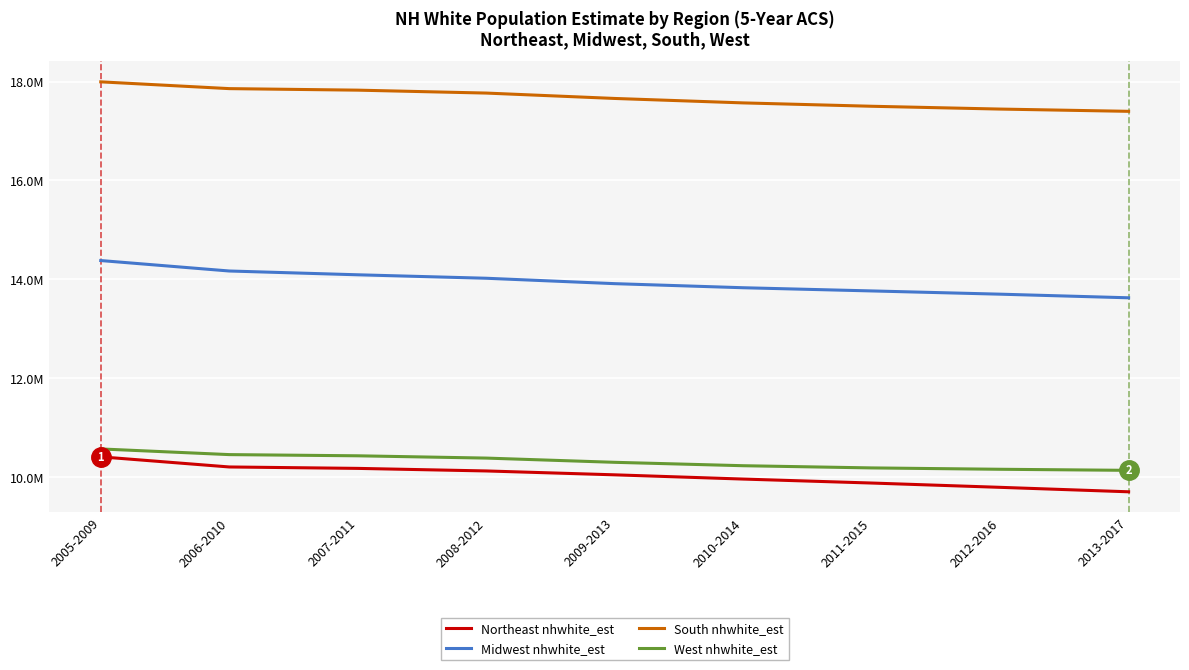

At which label does South nhwhite_est reach its minimum?

2013-2017